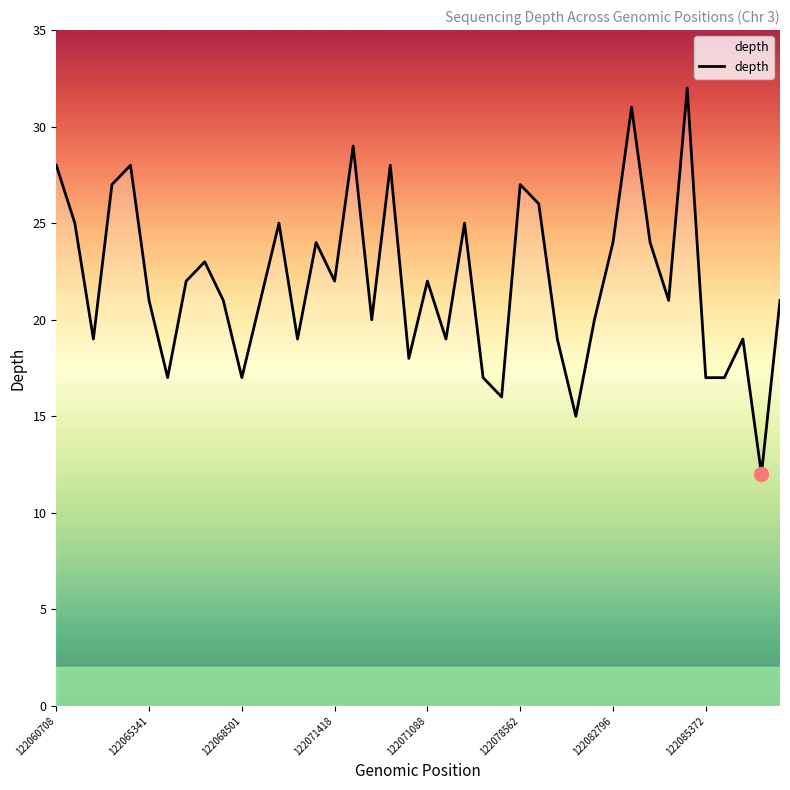

Reading left to right, list all the values displayed in this chart.

28	25	19	27	28	21	17	22	23	21	17	21	25	19	24	22	29	20	28	18	22	19	25	17	16	27	26	19	15	20	24	31	24	21	32	17	17	19	12	21